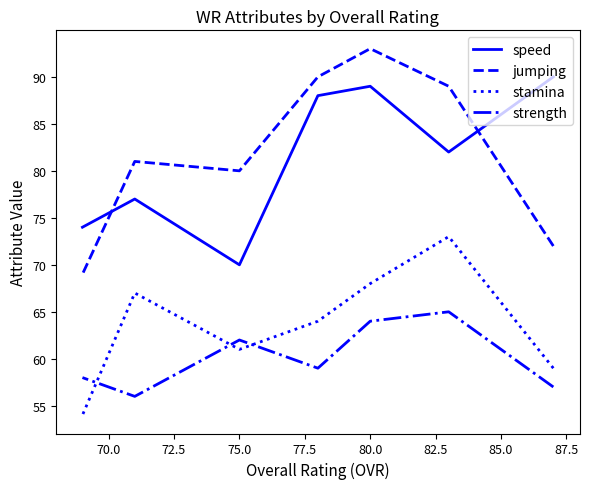

What is the sum of all speed values?

570